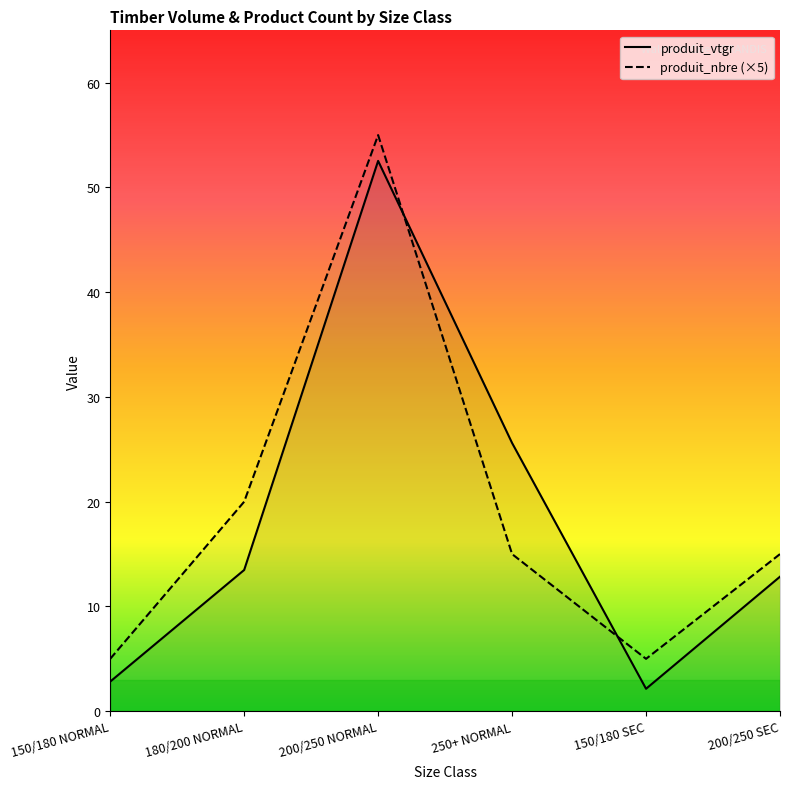

What is the label of the 4th point from the left?

250+ NORMAL